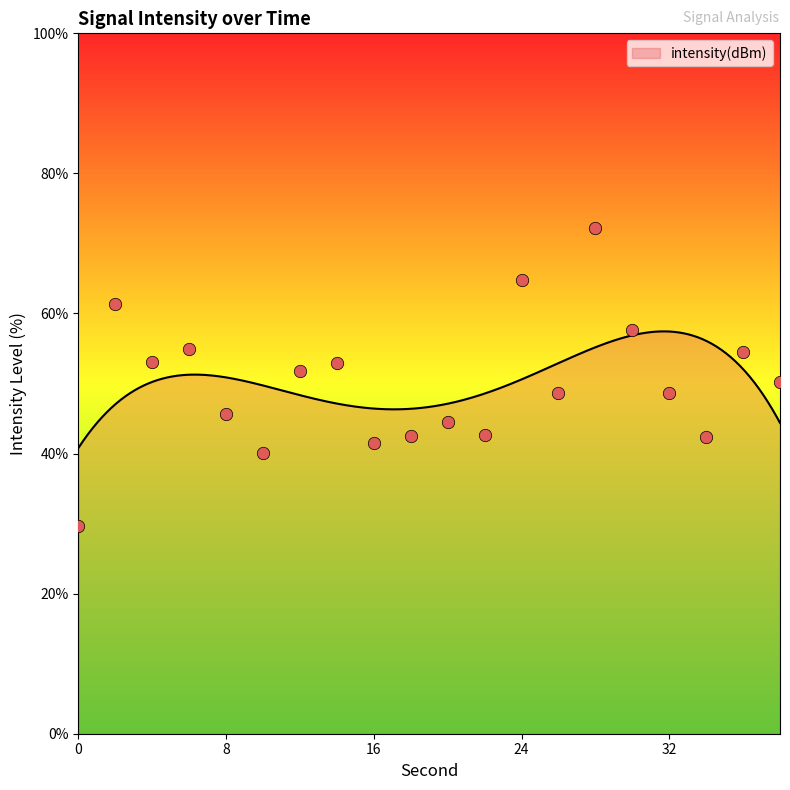

What is the ratio of the value at 30 to the value at 24?

0.9